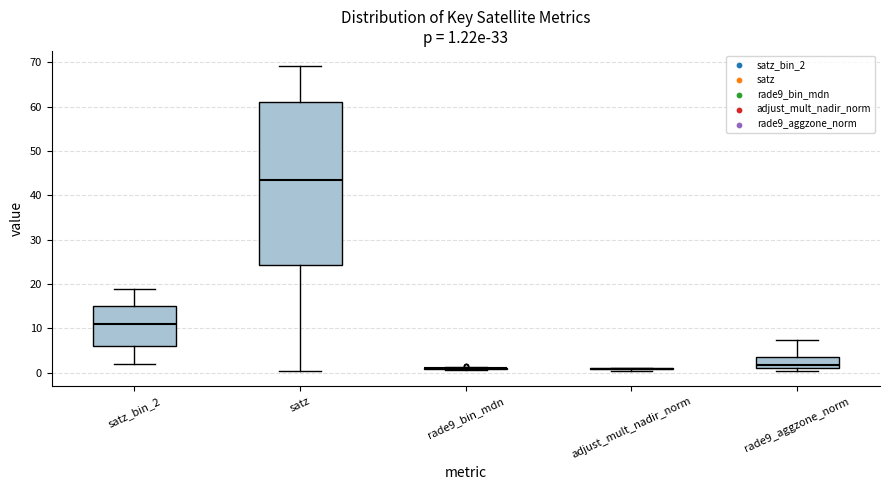

Which box is the tallest, from its lower edge to its upper edge?

satz